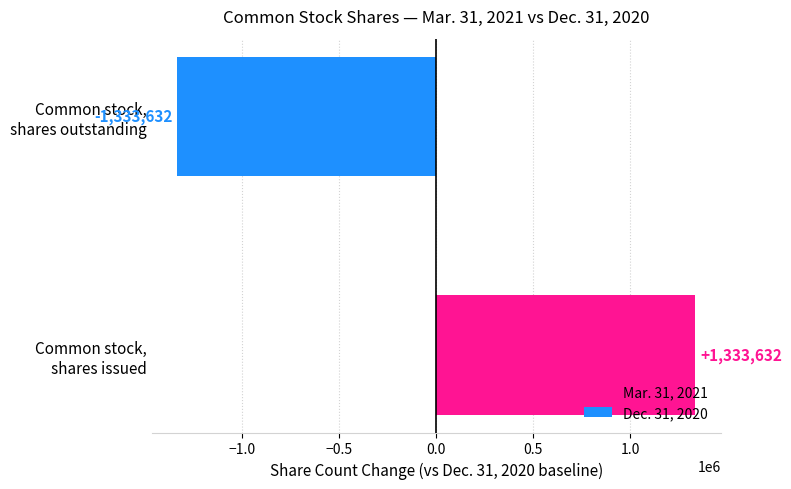

What is the difference between the maximum and minimum values?

2667264